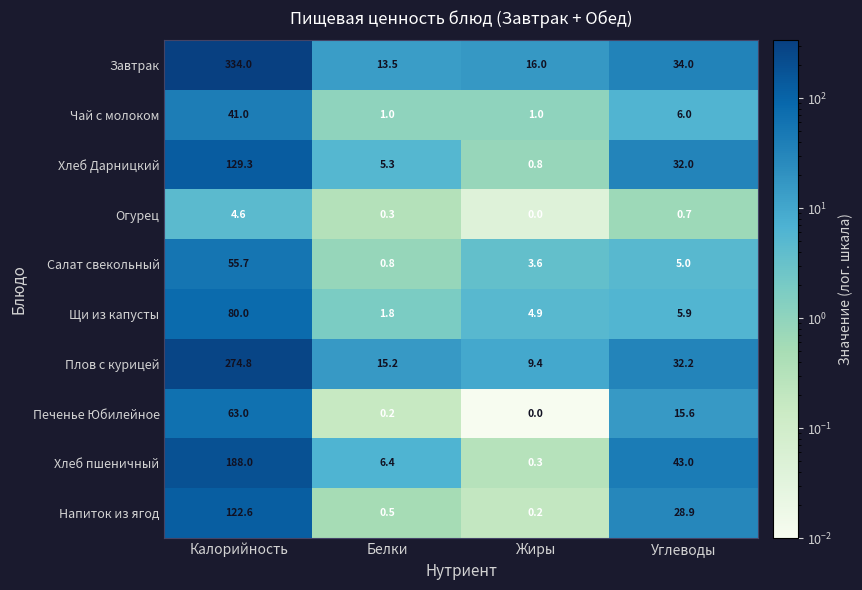

Which series changed the most between Калорийность and Углеводы?

Завтрак